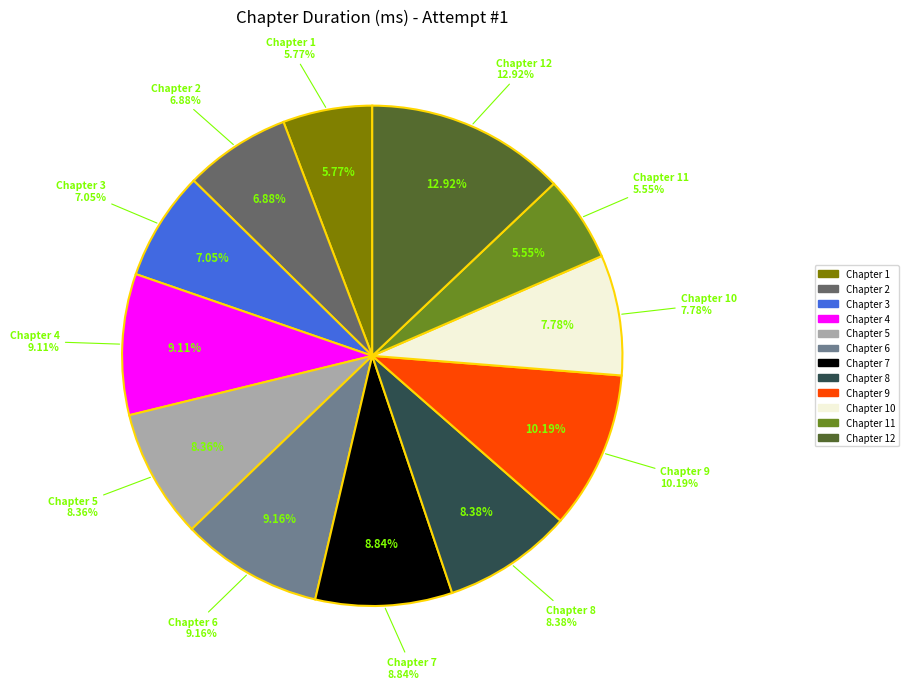

To the nearest percent, what percentage of the pie is Chapter 9?

10%